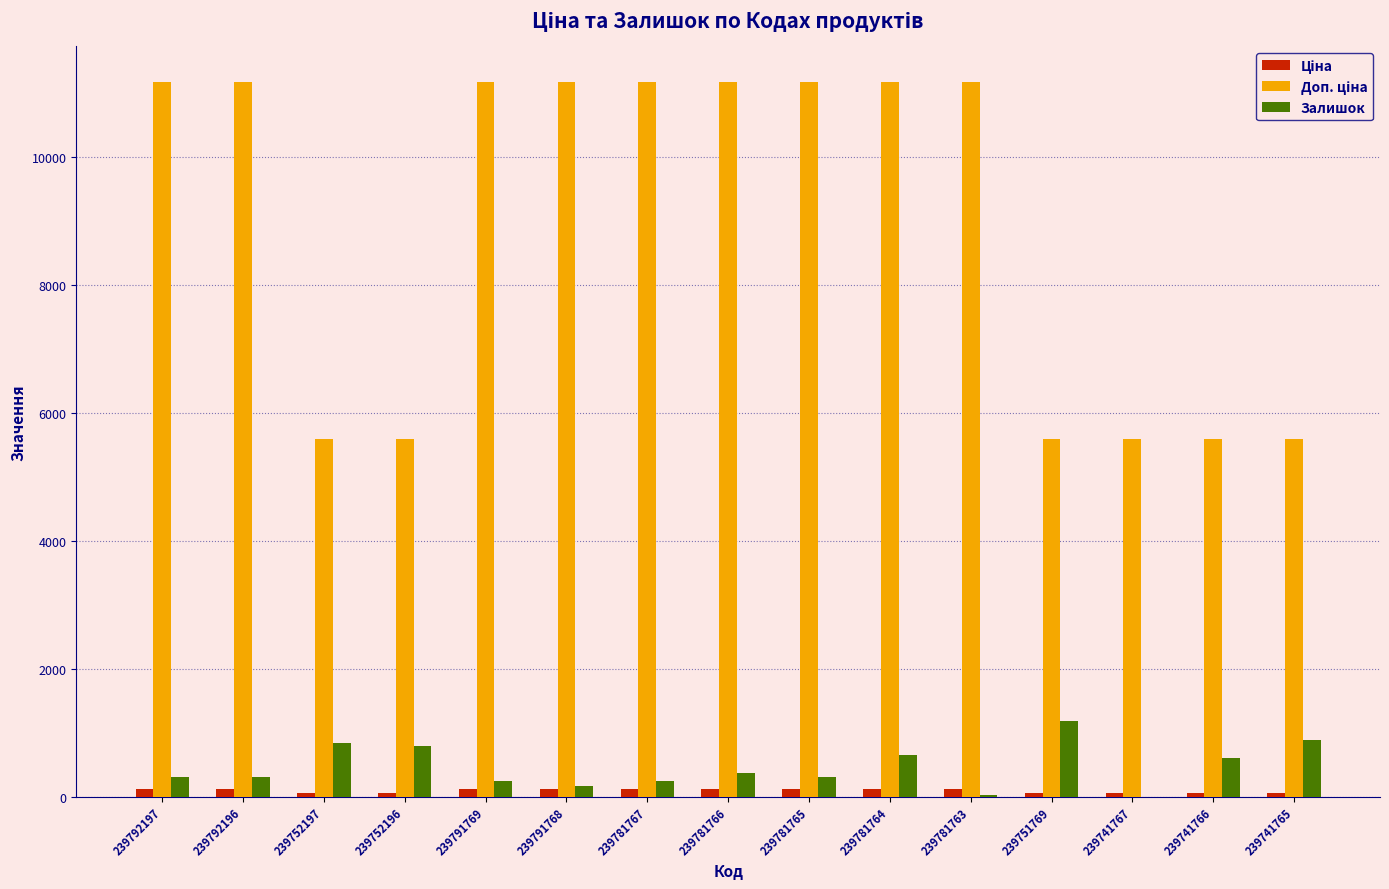

What is the average value of the Залишок series?

462.0